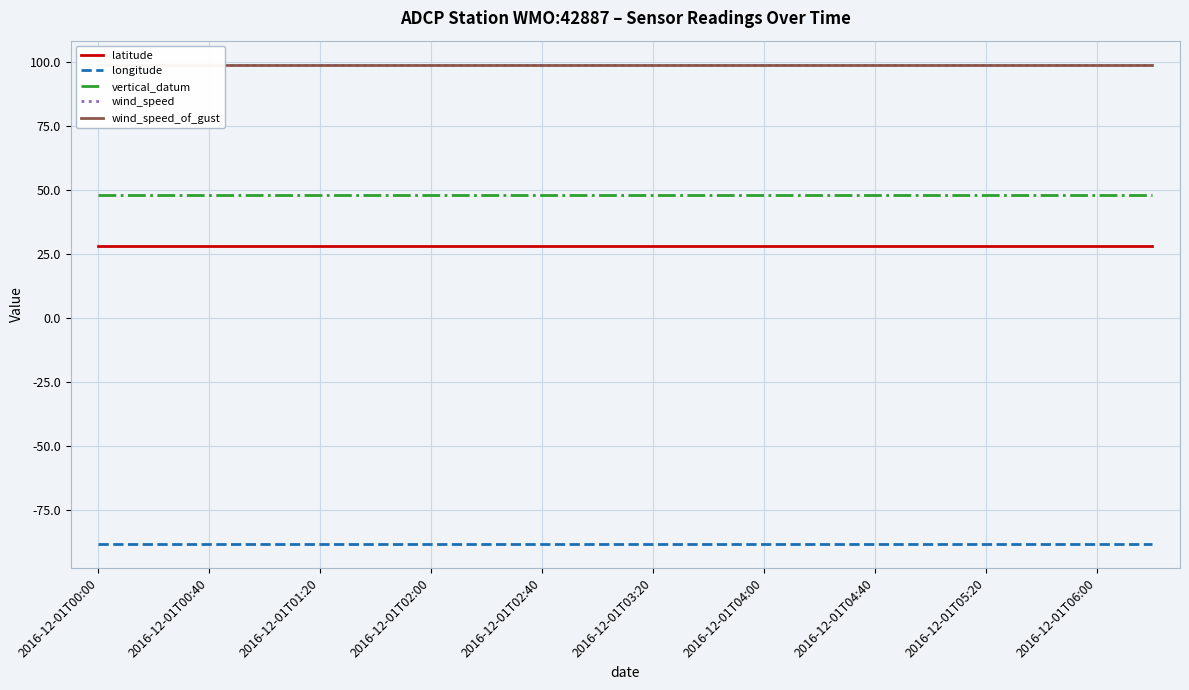

List the series in order of their peak value, lowest first.

longitude, latitude, vertical_datum, wind_speed, wind_speed_of_gust